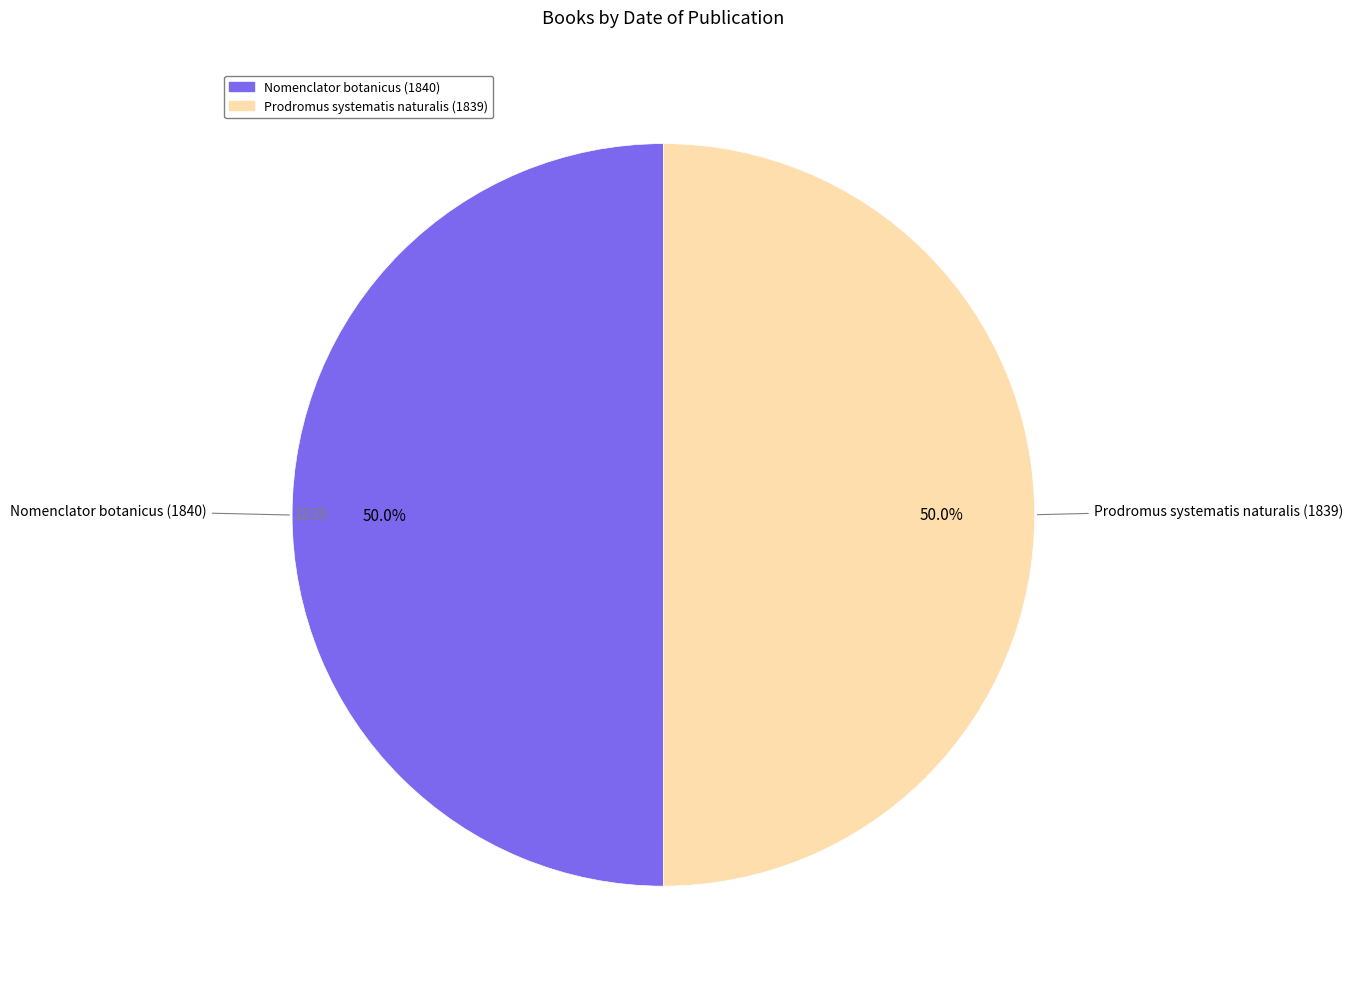

What is the ratio of the value at Nomenclator botanicus (1840) to the value at Prodromus systematis naturalis (1839)?

1.0